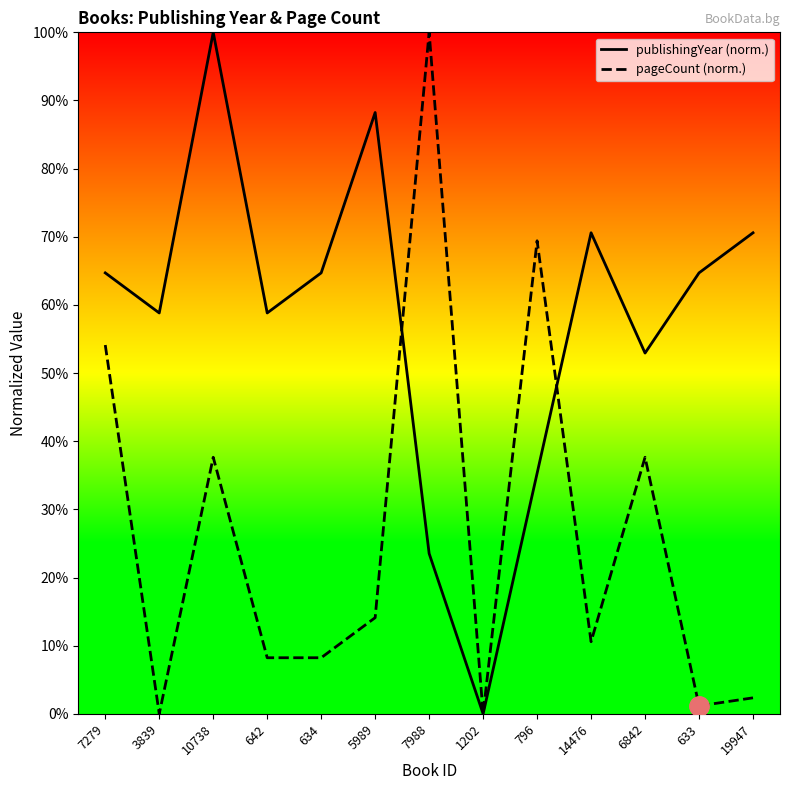

Read the publishingYear value at 7988.

23.5